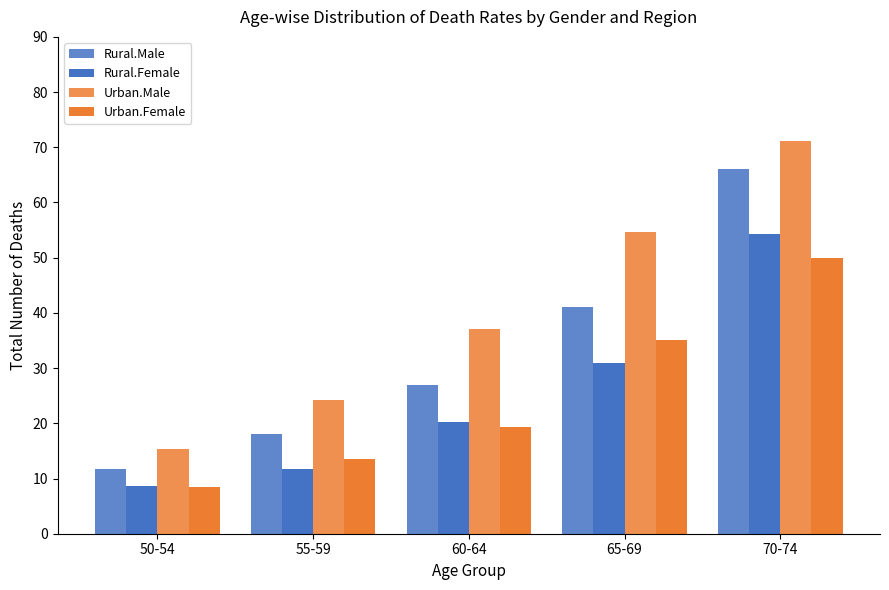

How many data points in Rural.Male are less than 26?

2